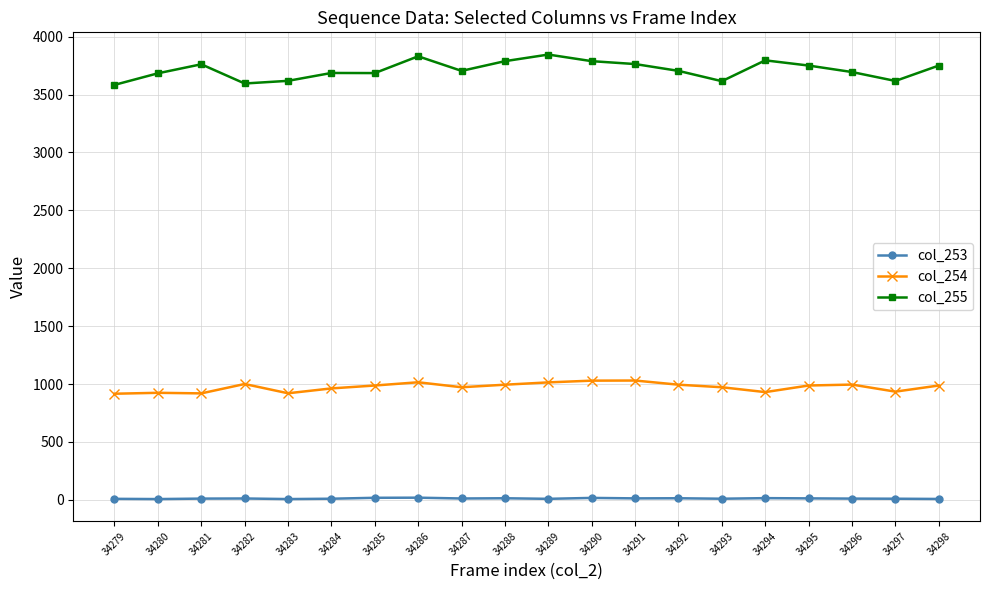

Which series has the widest spread of values?

col_255